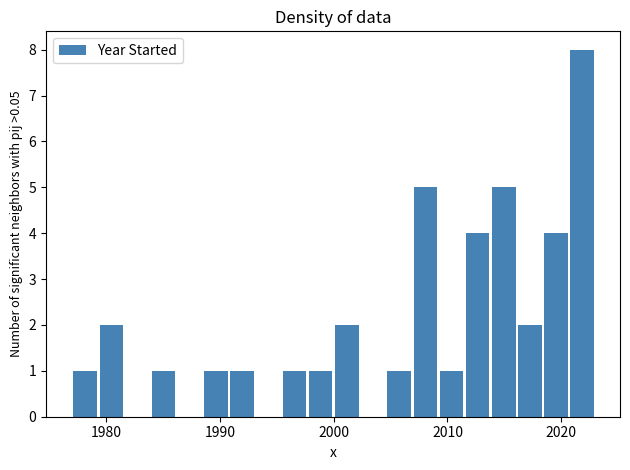

Read against the x-axis, roughly where is the centre of the tallest bar?

2022